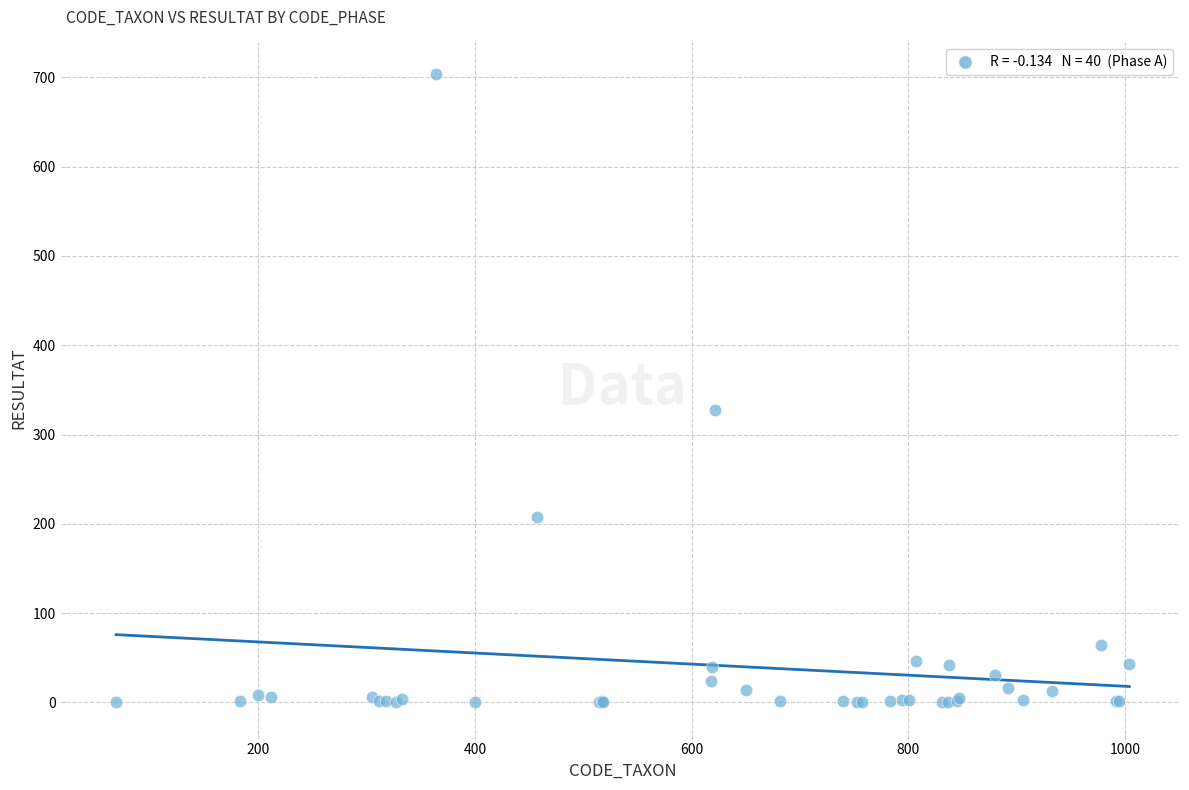

What Y value in the scatter plot is closest to 352?

328